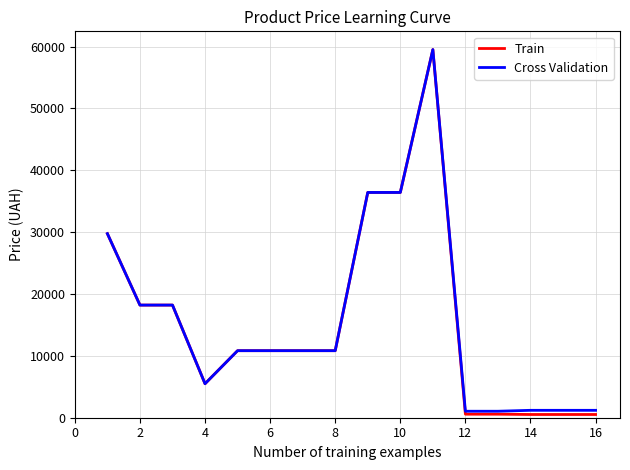

What is the maximum value shown in the chart?

59523.0